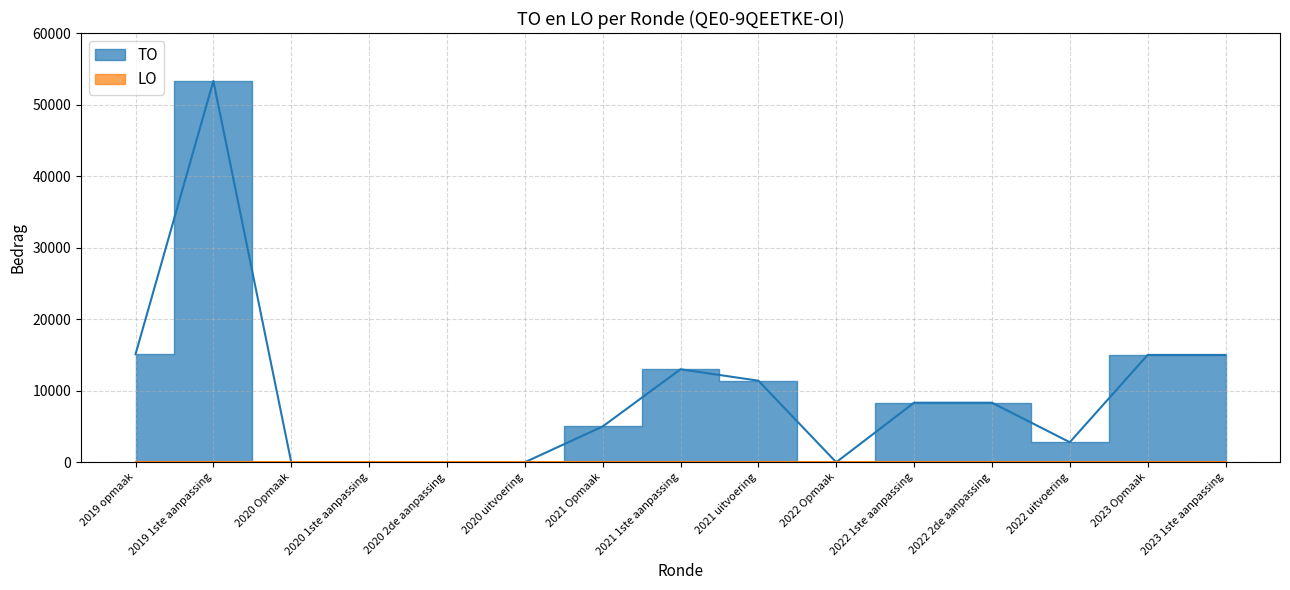

Rank the categories by value from lowest to highest.

2020 Opmaak, 2020 1ste aanpassing, 2020 2de aanpassing, 2020 uitvoering, 2022 Opmaak, 2022 uitvoering, 2021 Opmaak, 2022 1ste aanpassing, 2022 2de aanpassing, 2021 uitvoering, 2021 1ste aanpassing, 2023 Opmaak, 2023 1ste aanpassing, 2019 opmaak, 2019 1ste aanpassing